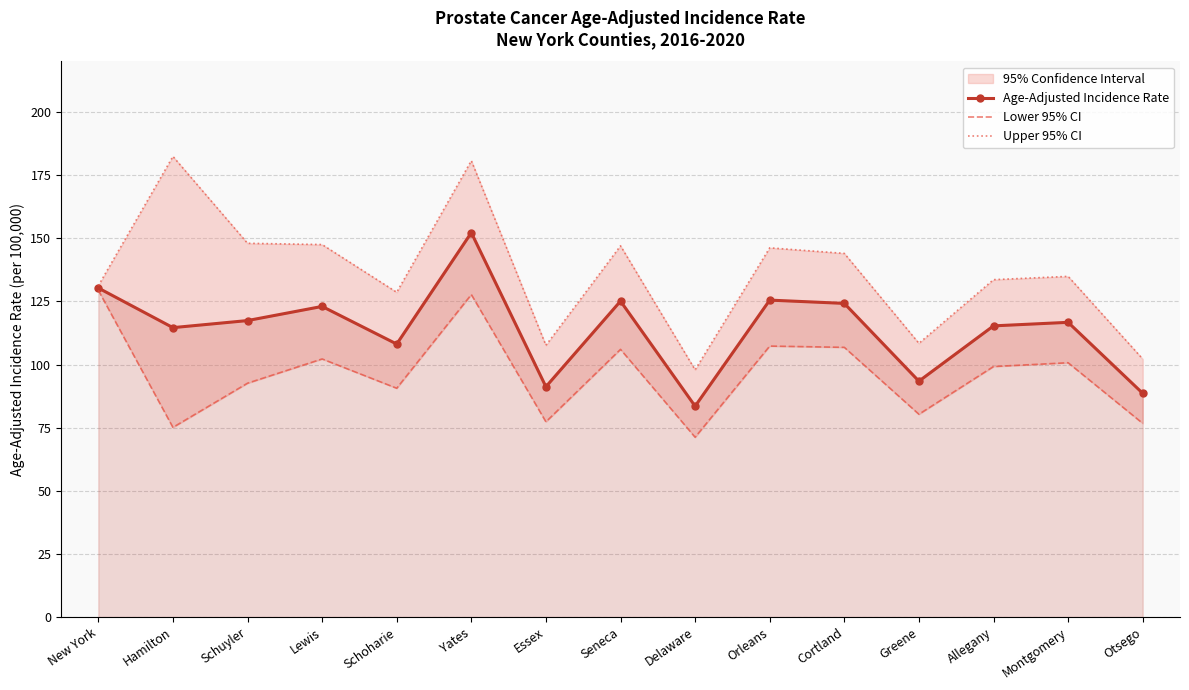

At how many categories does at least one series exceed 125?

11